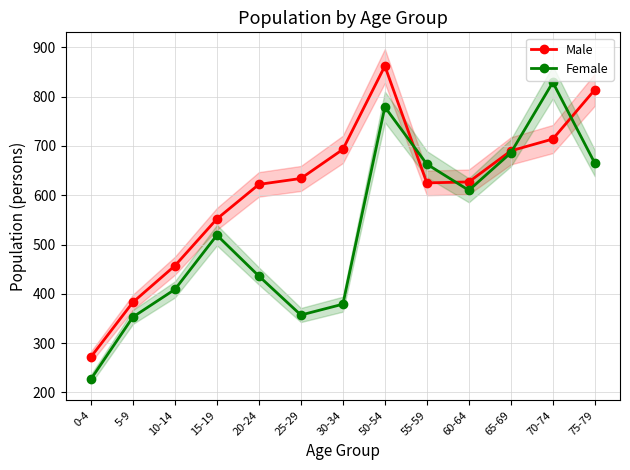

Reading left to right, extract all data points from this chart.

Male: 272	383	457	552	622	634	693	862	625	627	690	714	814
Female: 227	353	409	519	436	357	379	779	663	610	686	829	665